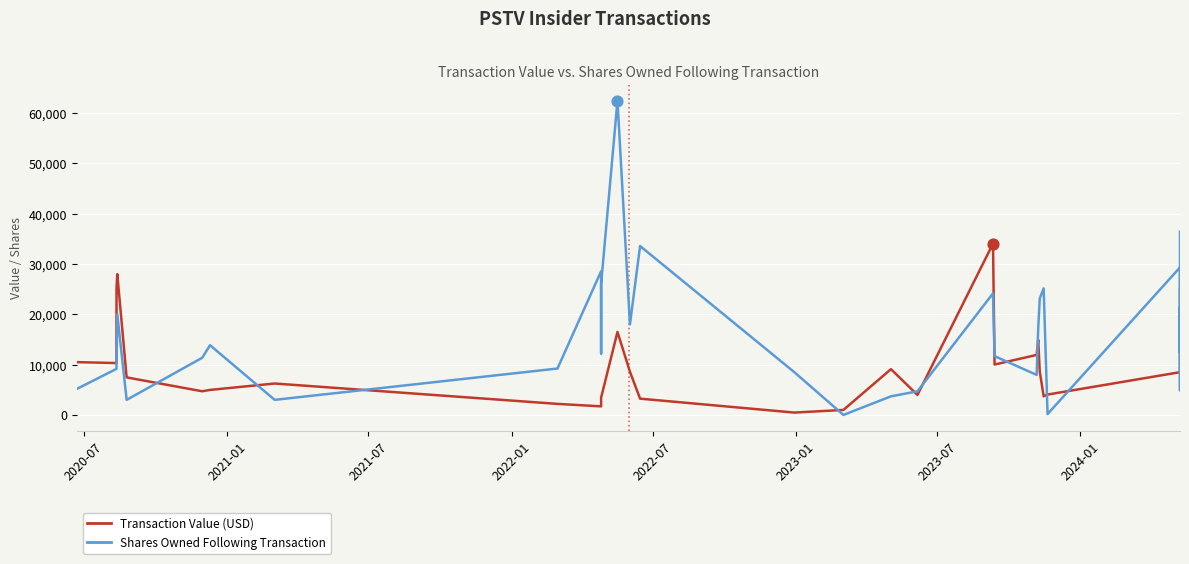

Which series reaches the minimum Y coordinate?

Shares Owned Following Transaction